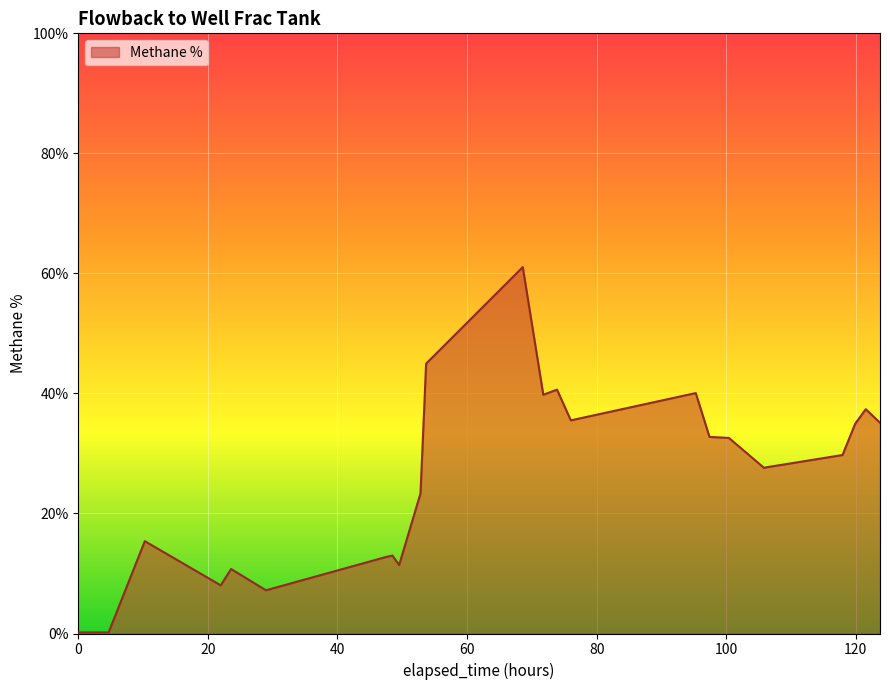

What is the maximum value shown in the chart?

61.1